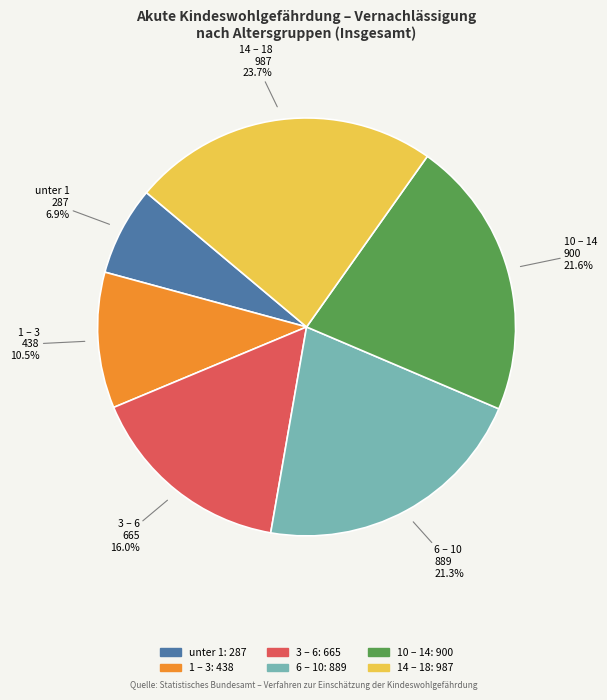

Is 1 – 3 the majority of the pie?

No